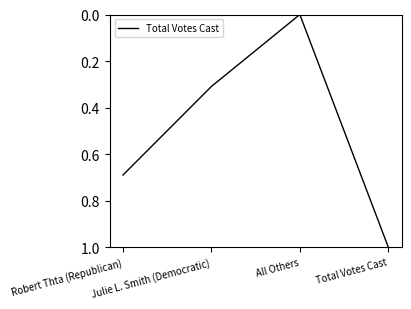

What is the greatest value displayed?

1.0